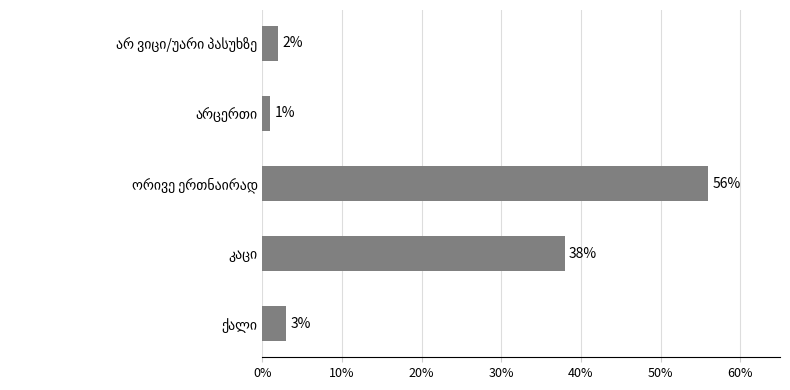

What is the greatest value displayed?

56